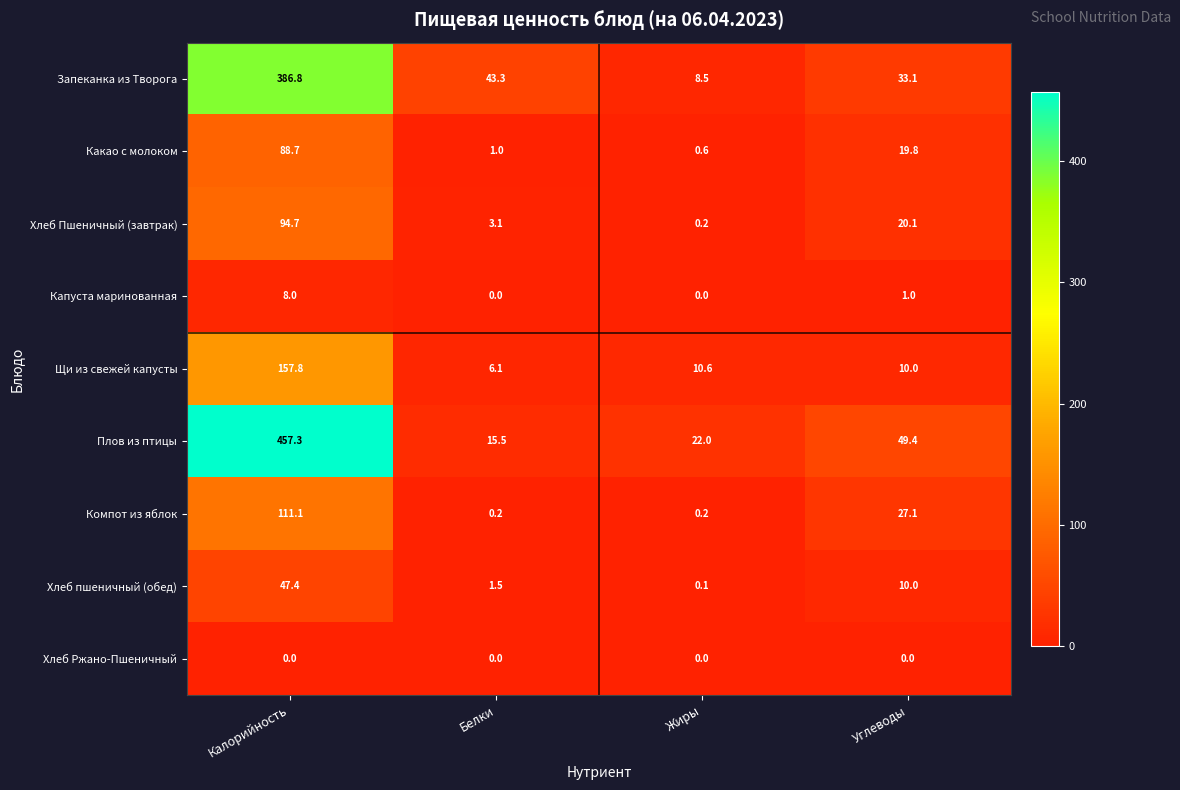

What is the difference between the highest and lowest values at Калорийность?

457.3